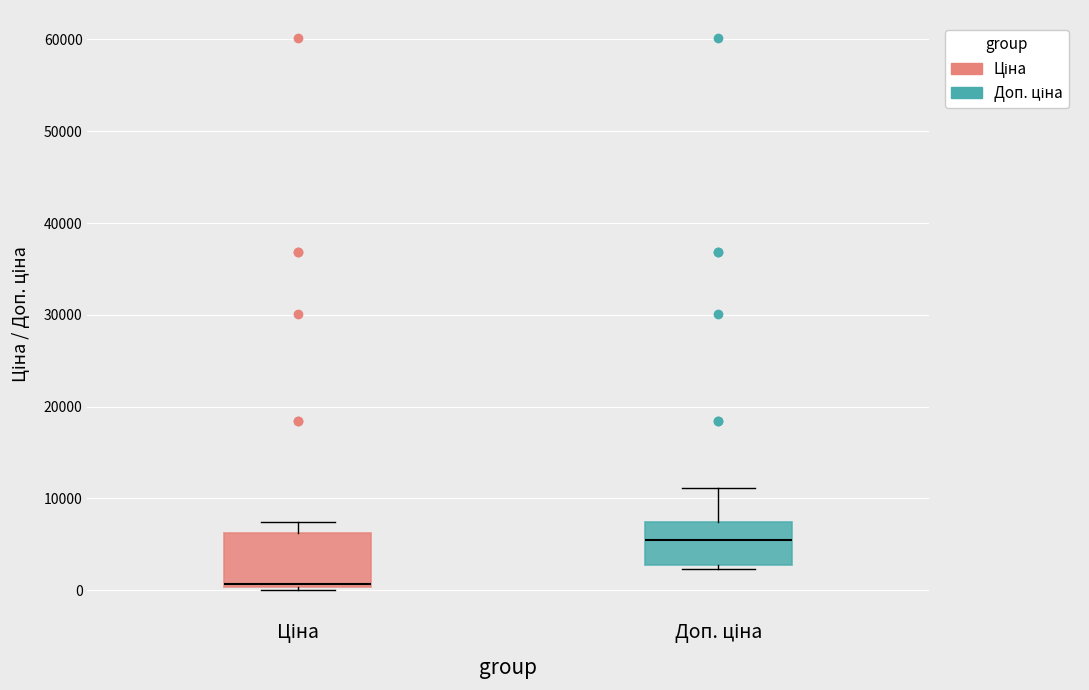

Which box is the tallest, from its lower edge to its upper edge?

Ціна